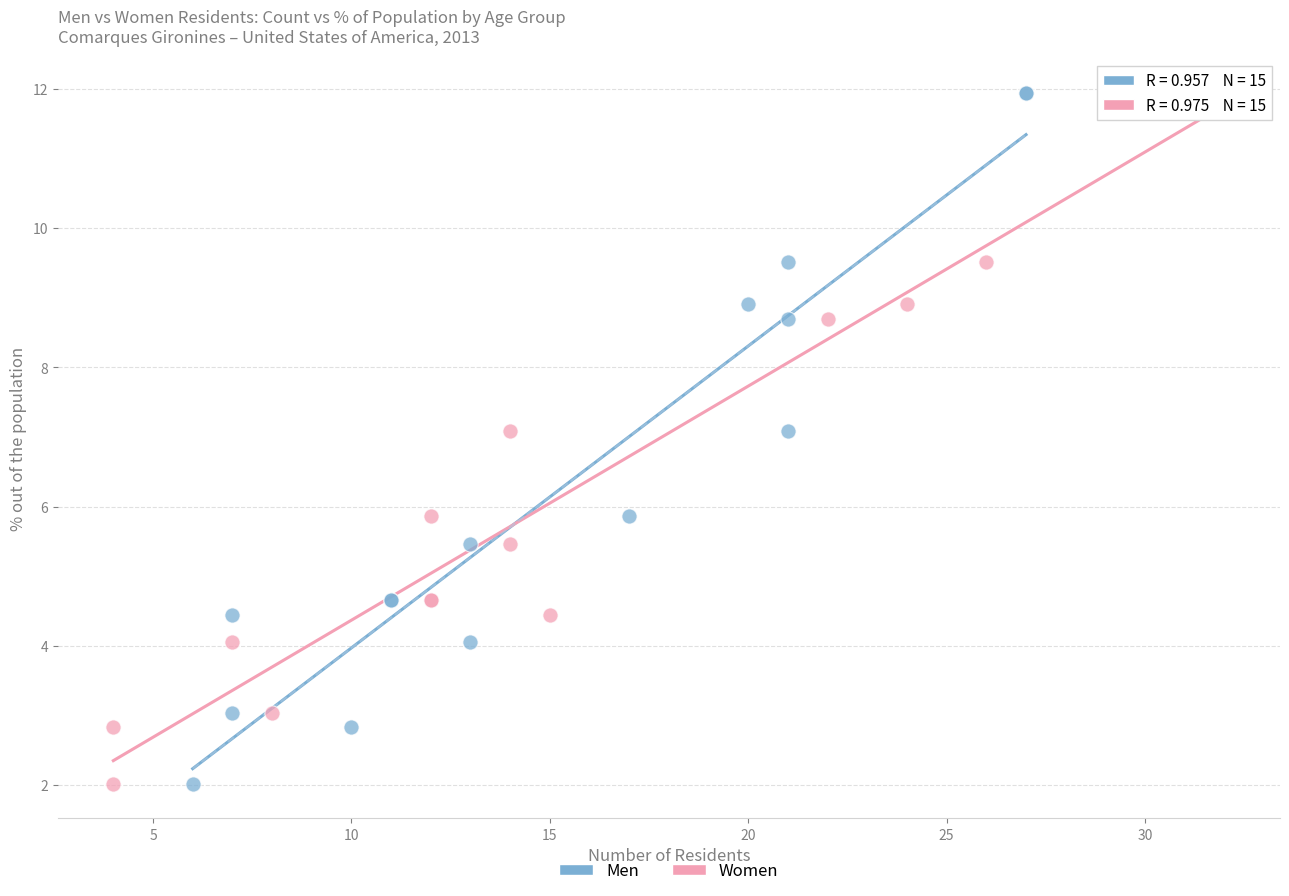

What are all the series names shown in the legend?

Men, Women